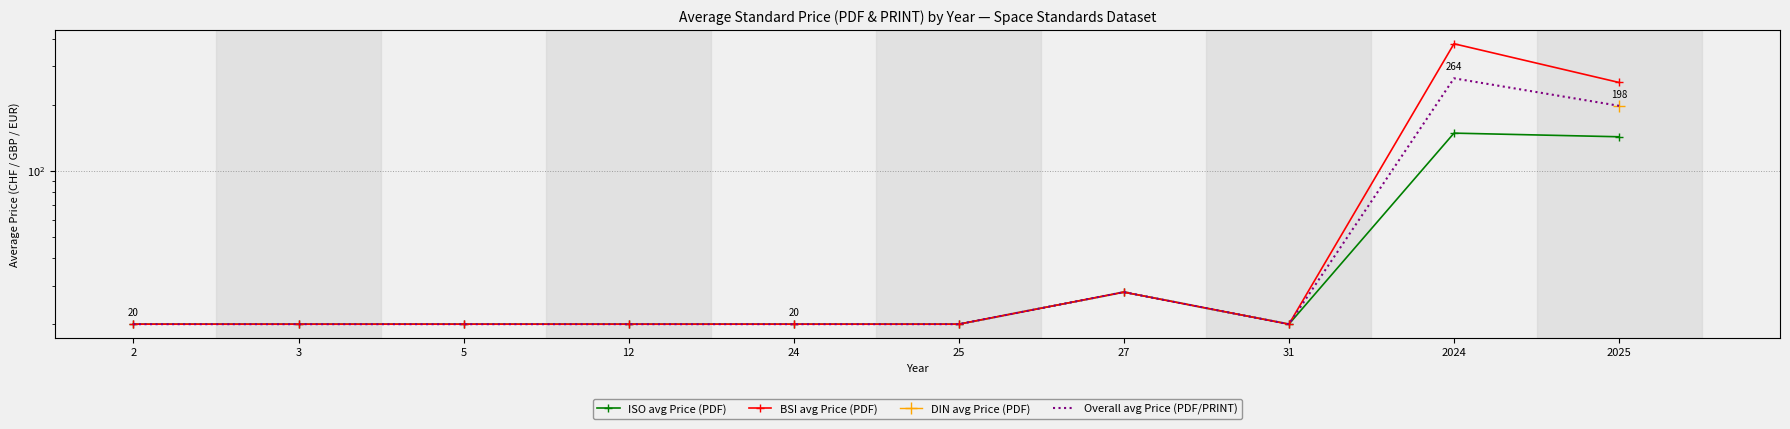

At which category is the sum across all series the highest?

2024